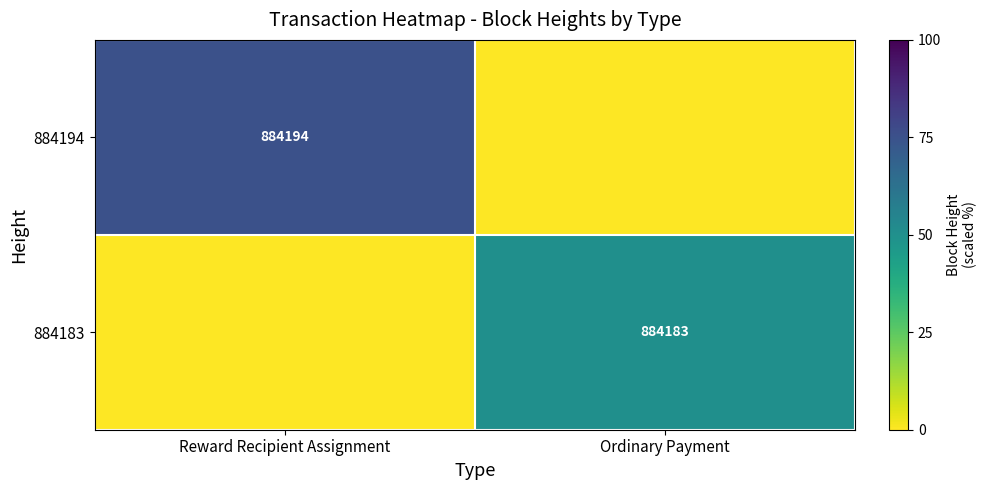

Is the value of 884183 at Ordinary Payment greater than the value of 884194 at Reward Recipient Assignment?

No